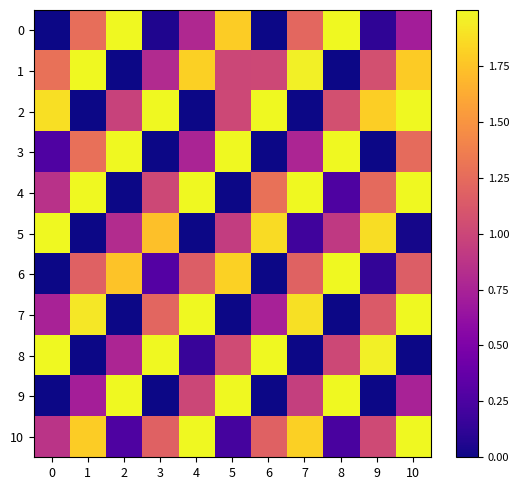

Which series changed the most between 1 and 3?

2